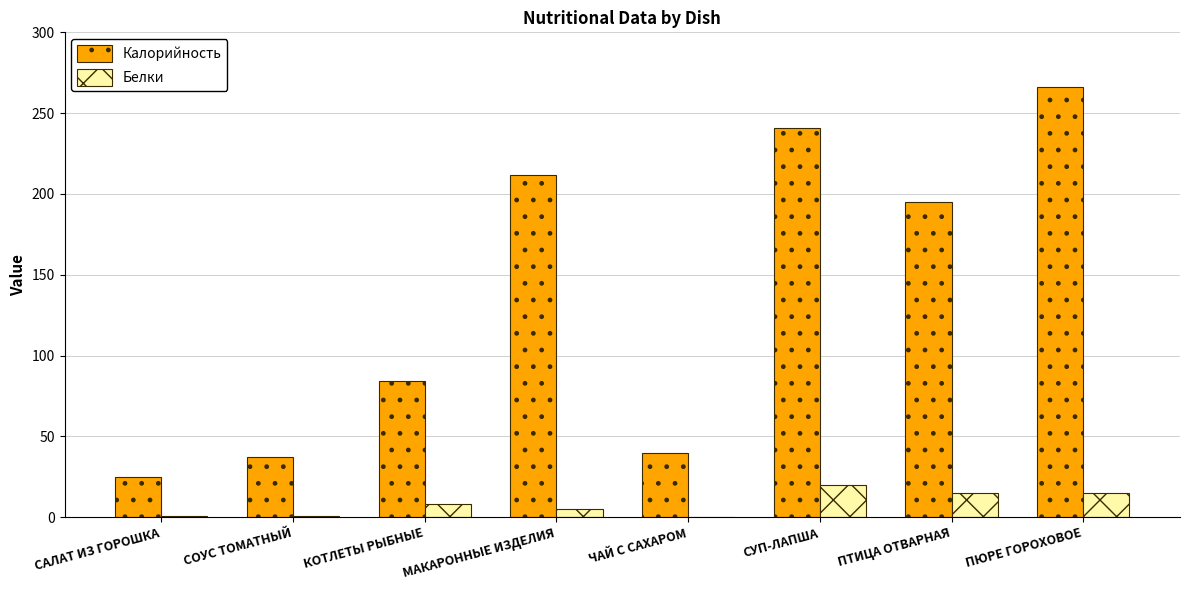

Which series has the largest total across all categories?

Калорийность